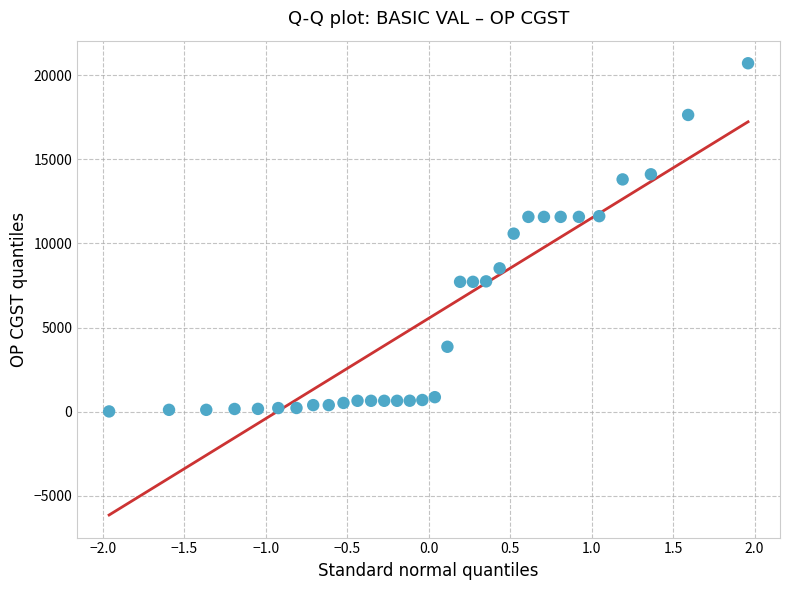

What is the range of X values (max minus min)?

3.9